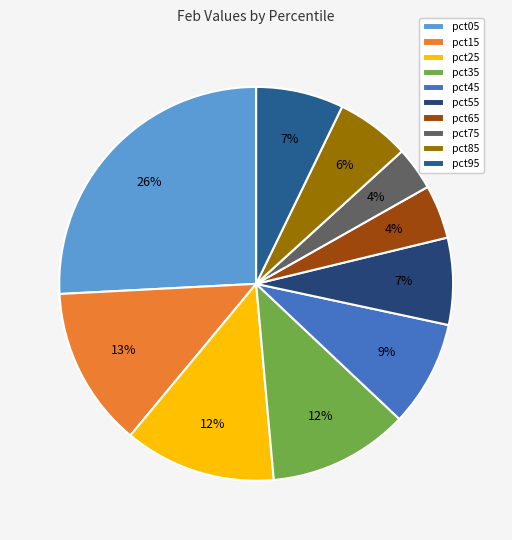

What is the change in value from pct65 to pct95?

+0.1